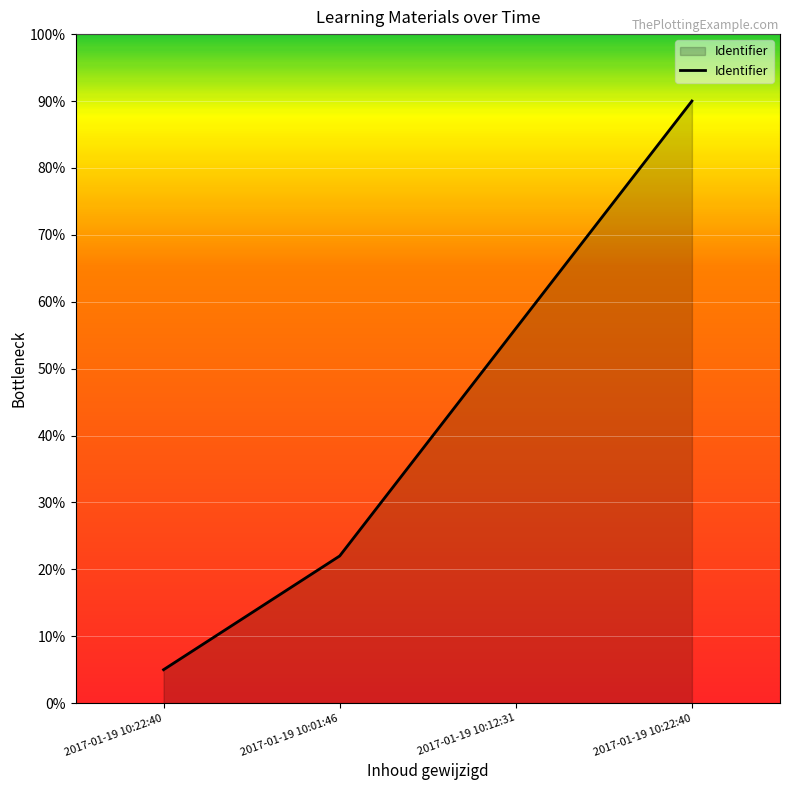

What is the label of the 1st point from the left?

2017-01-19 10:22:40